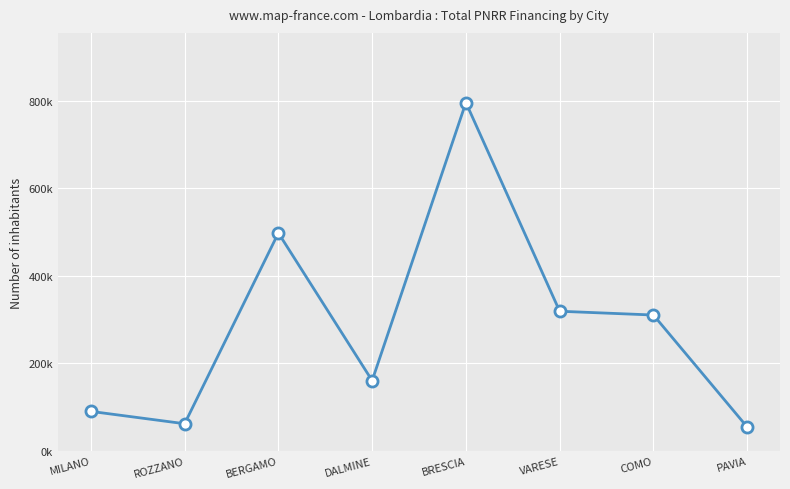

What is the change in value from MILANO to BERGAMO?

+407623.4